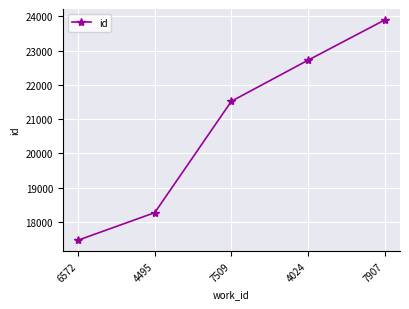

Reading left to right, what are all the values shown in this chart?

6572=17469	4495=18272	7509=21523	4024=22720	7907=23893